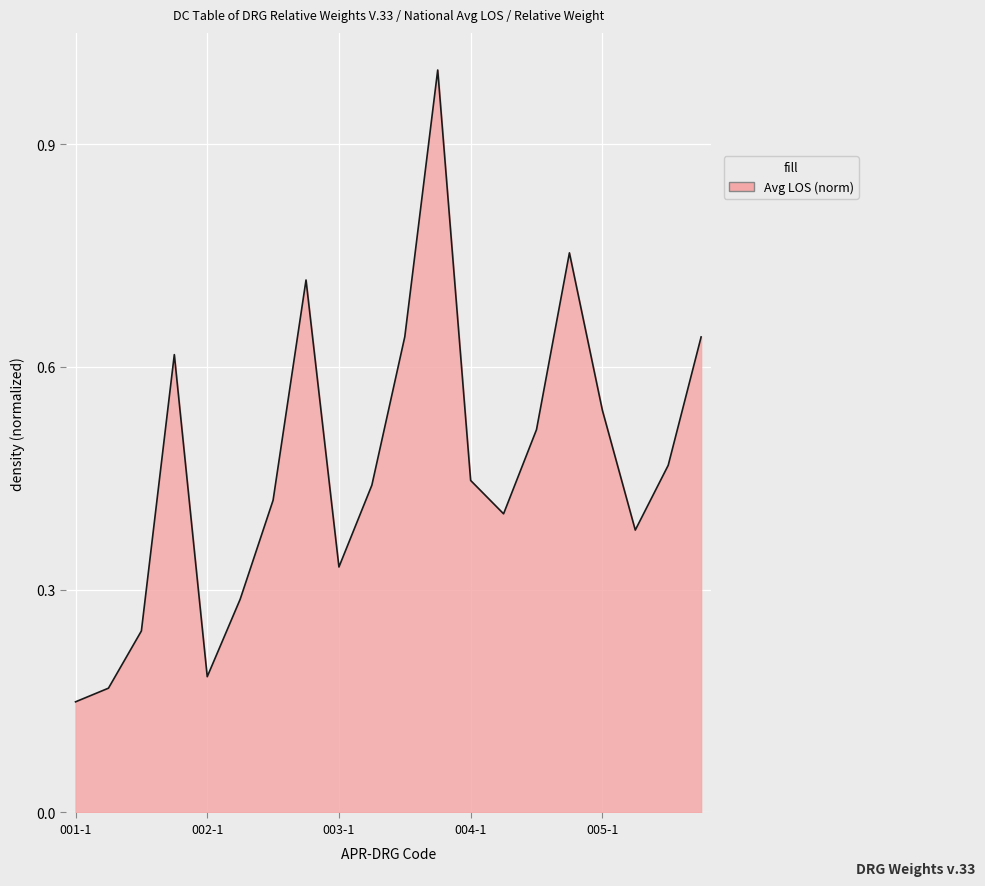

What is the difference between the maximum and minimum values?

0.9